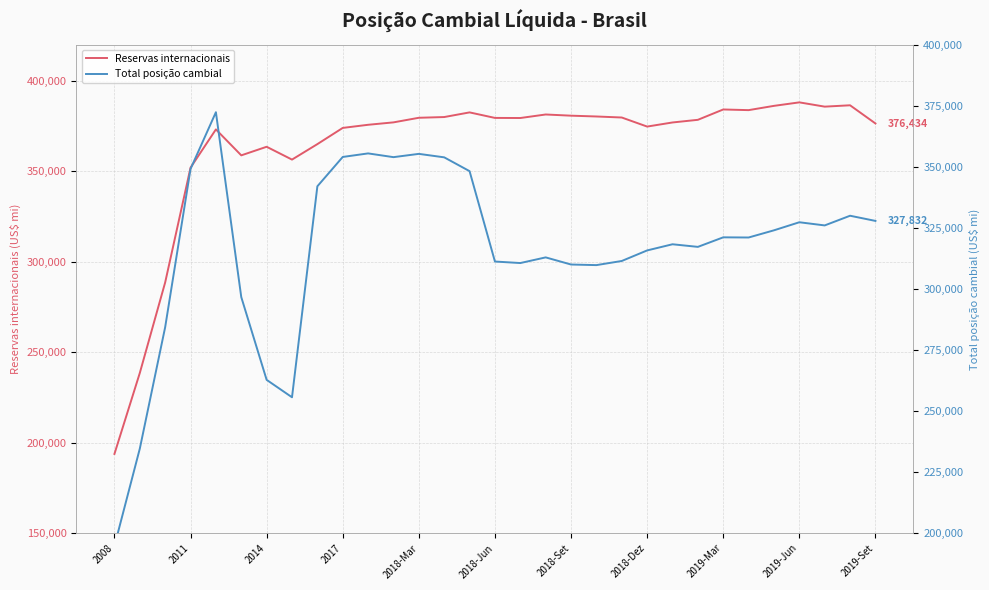

What is the highest value of the Total posição cambial series?

372335.2